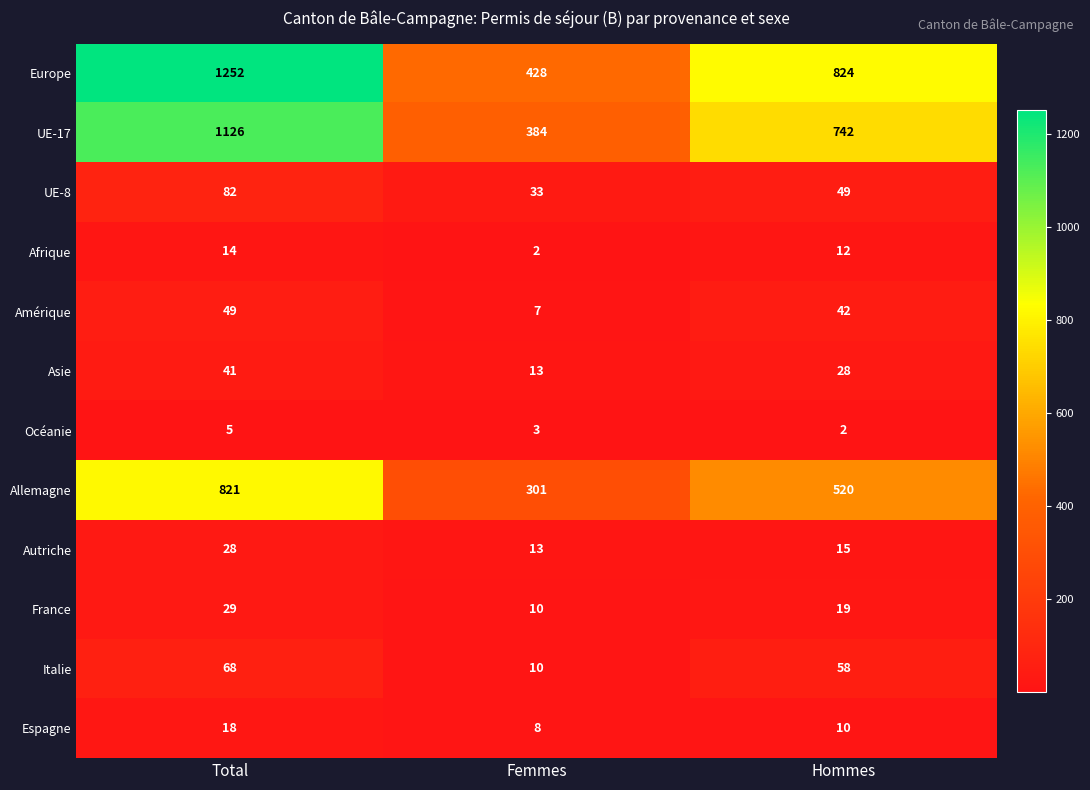

The value of Europe at Total is 2068. True or false?

False